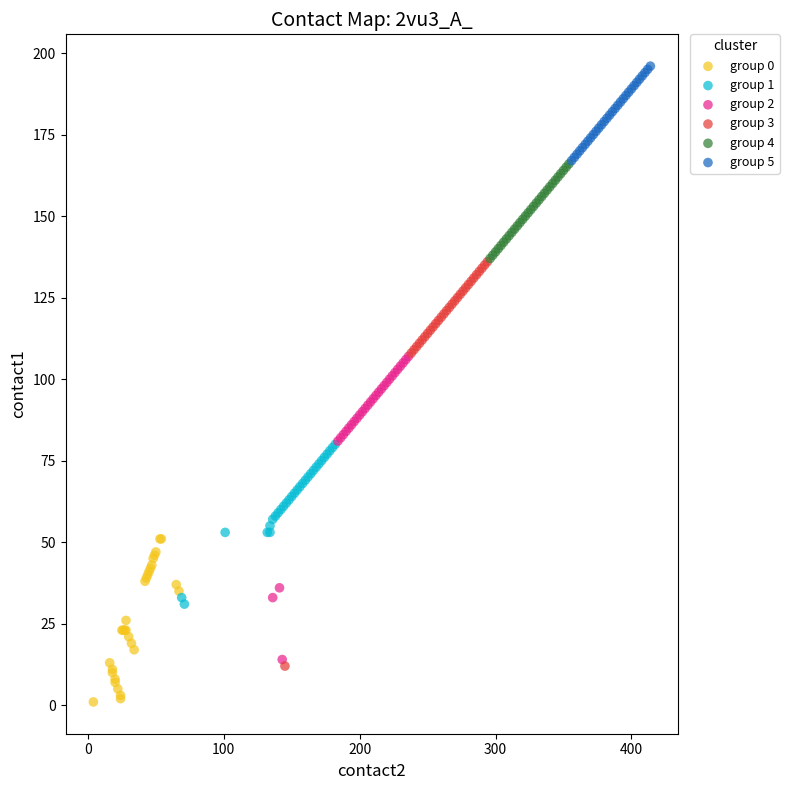

Which series reaches the maximum Y coordinate?

group 5